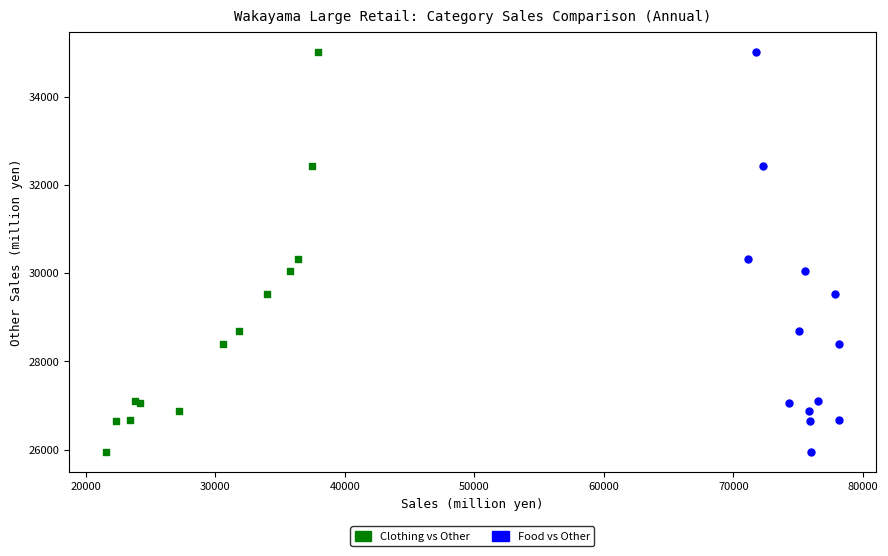

What are all the series names shown in the legend?

Clothing vs Other, Food vs Other